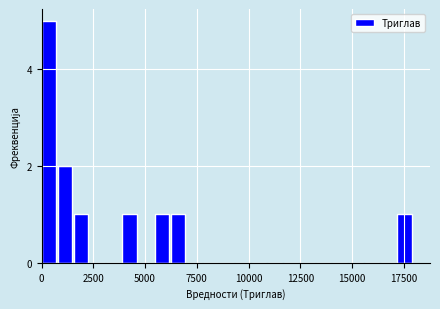

Around what value on the x-axis is the tallest bar? Give the approximate position of its centre, as read against the axis.

500